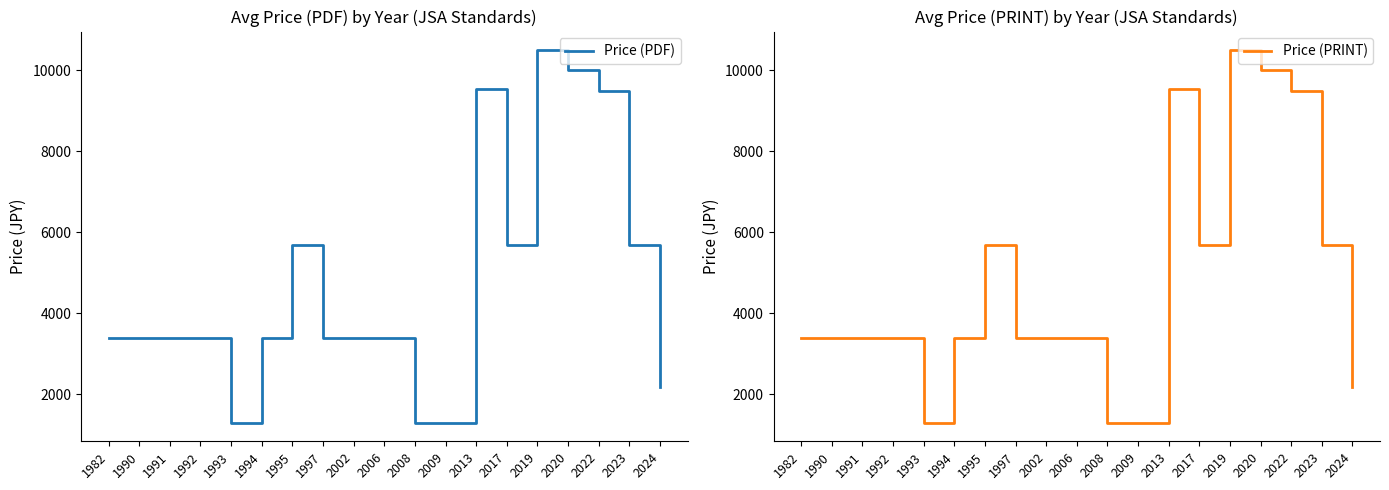

The Price (PDF) series shows 1903.2 at 2009. True or false?

False